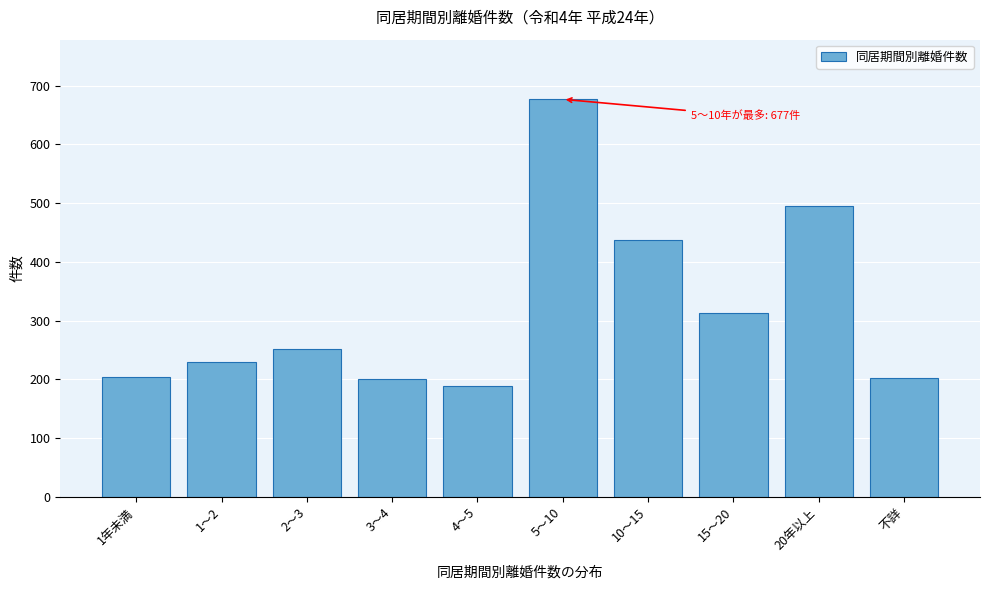

The value at 1～2 is 230. True or false?

True